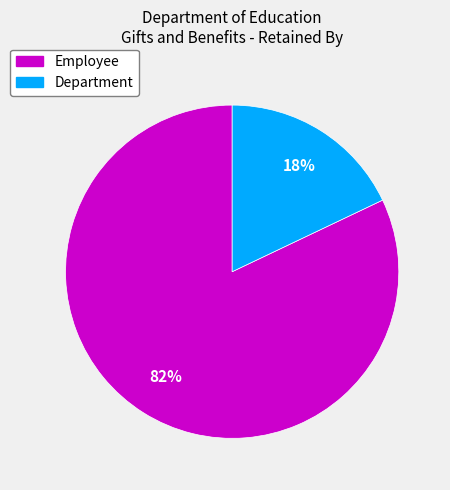

Does Department represent more than half of the total?

No